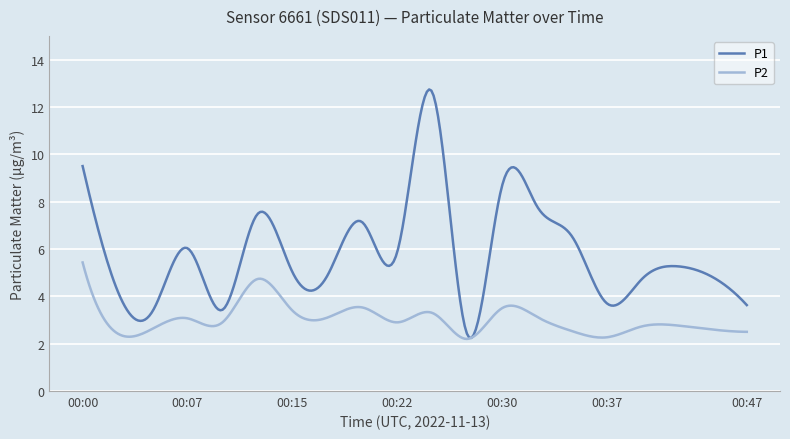

What is the maximum value shown in the chart?

12.7